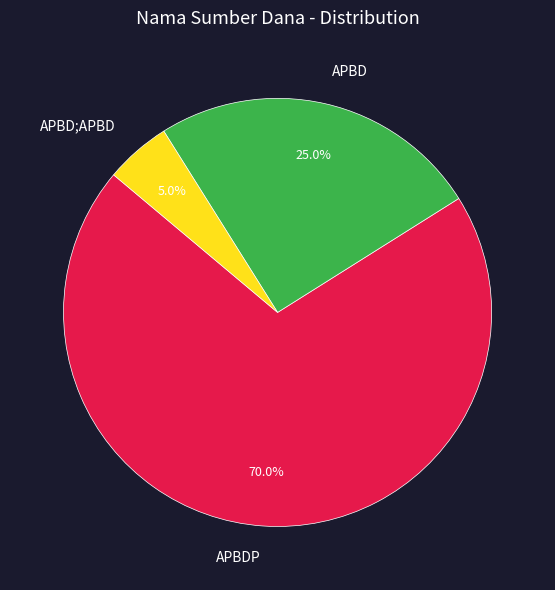

What is the smallest slice in the pie chart?

APBD;APBD